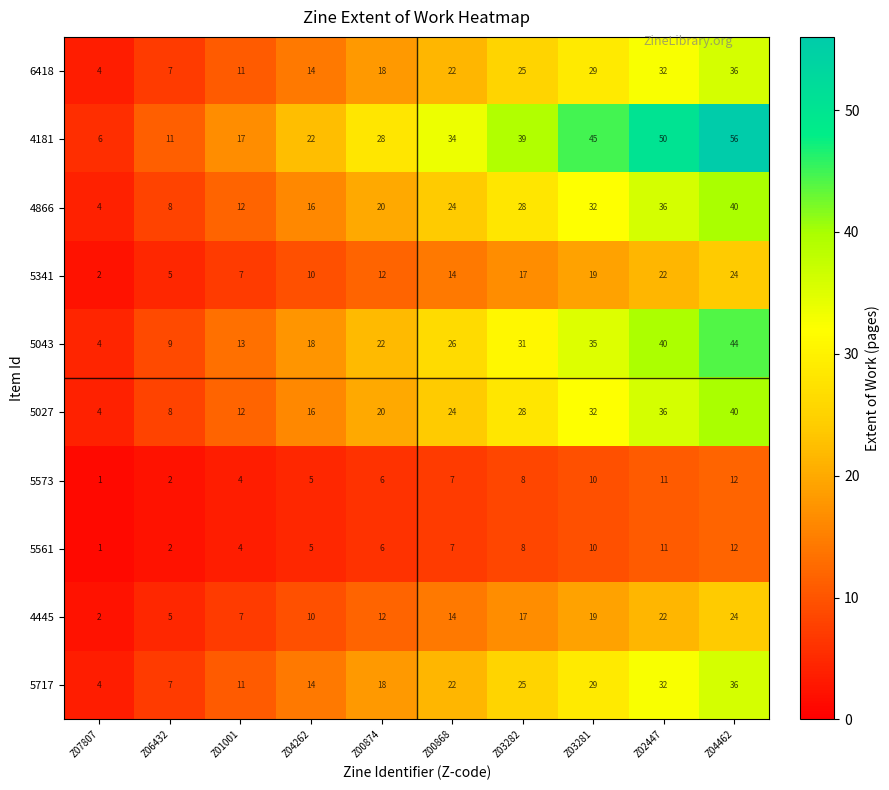

What is the sum of all 5341 values?

132